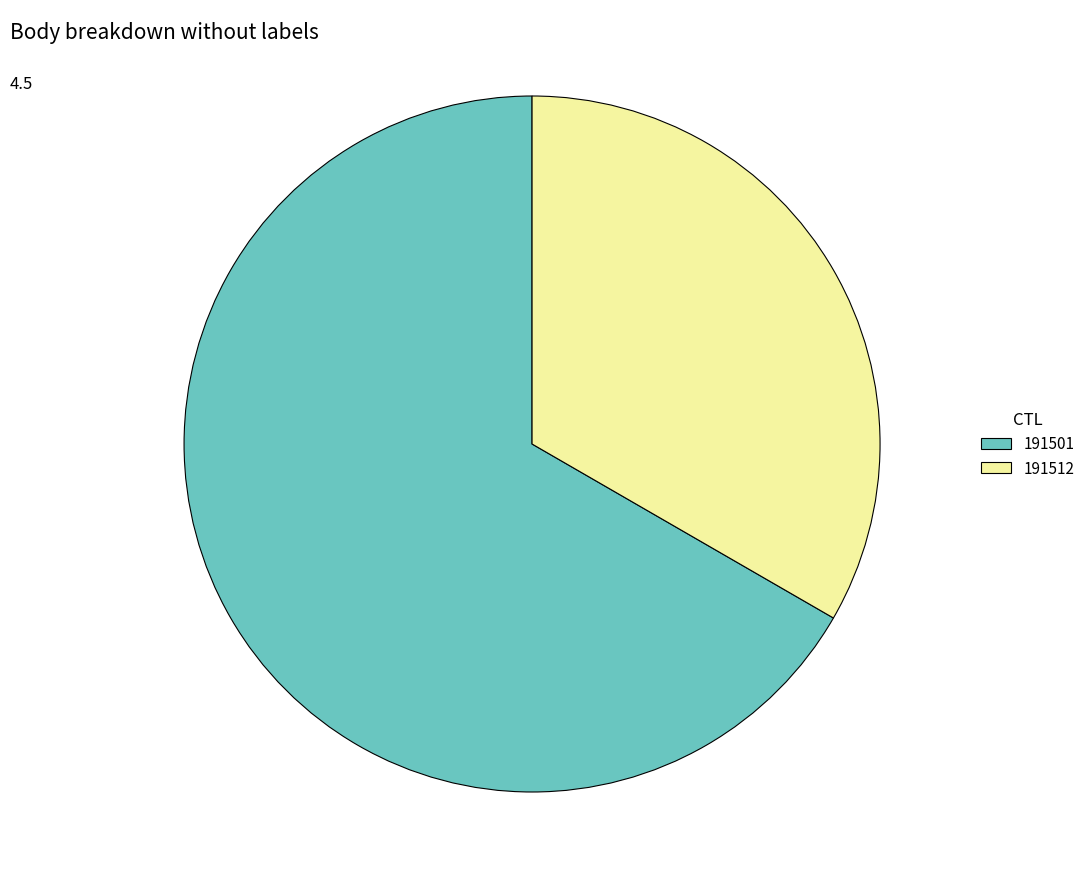

Which slice represents more than half of the pie?

191501